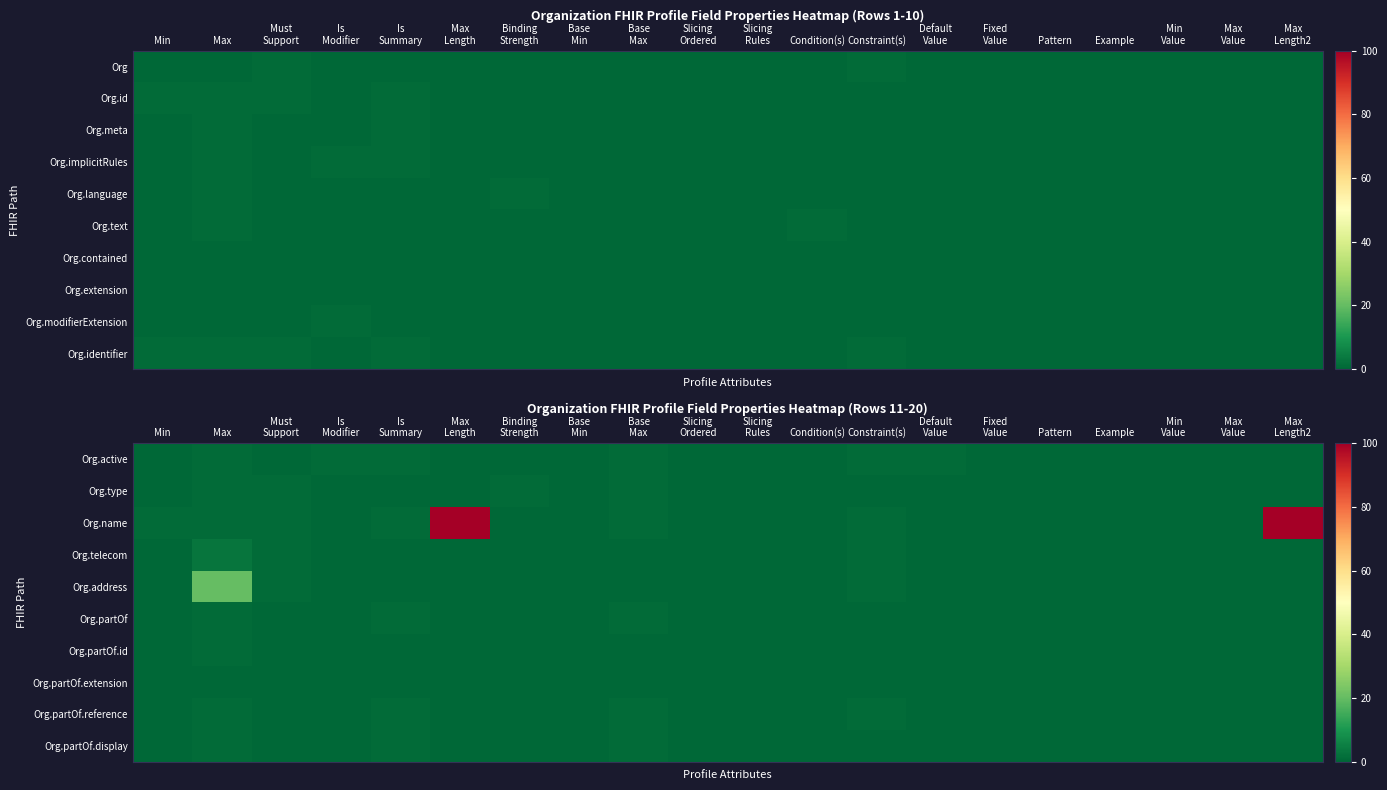

What is the difference between the maximum and minimum values in the Org.address series?

20